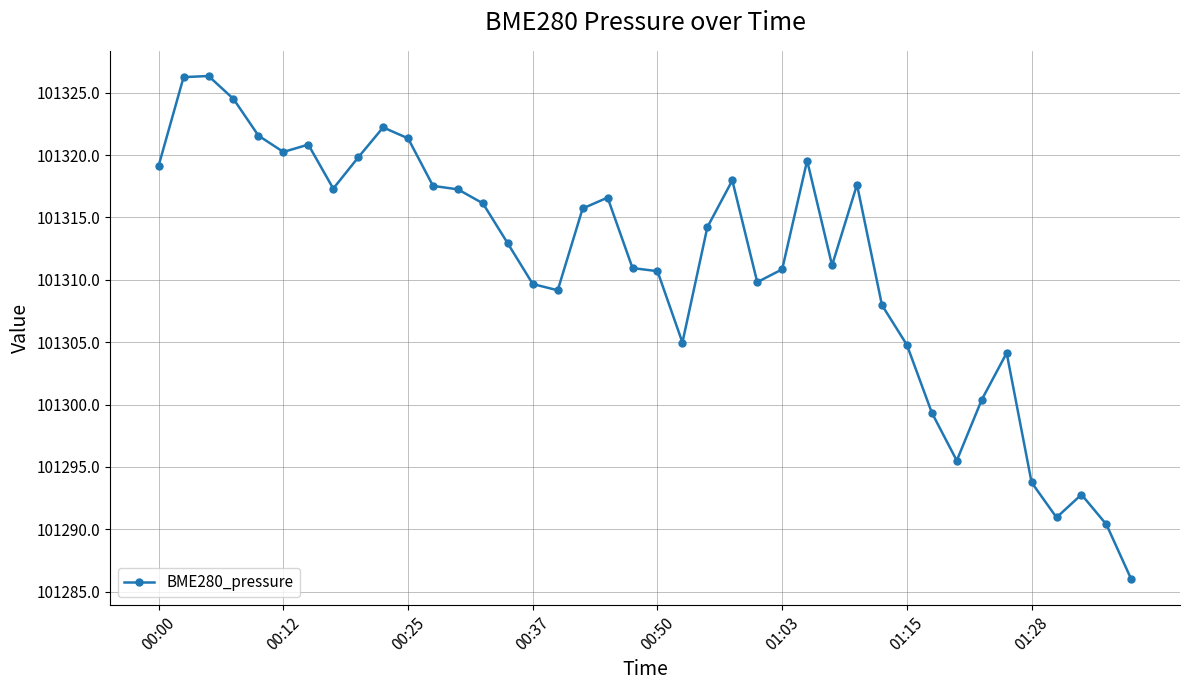

What is the value of the 19th point from the left?

101316.6